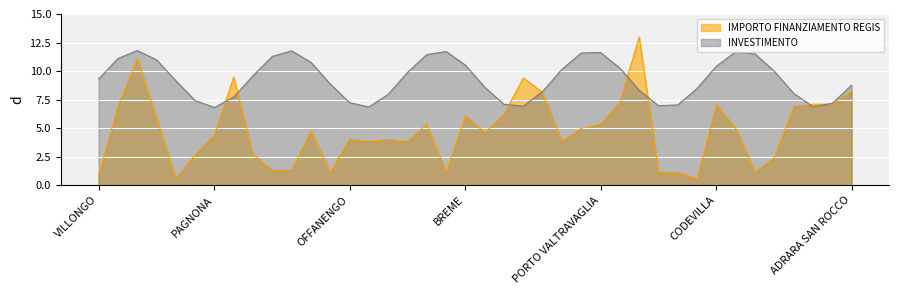

How many points are higher than both their immediate neighbors (excluding endpoints)?

10